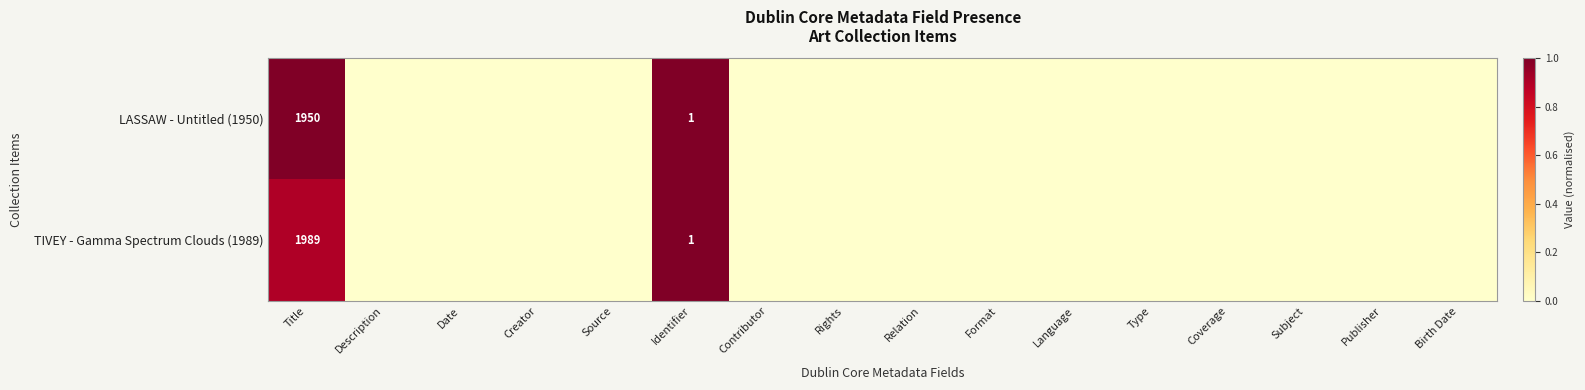

How many LASSAW - Untitled (1950) values are between 0 and 1?

16